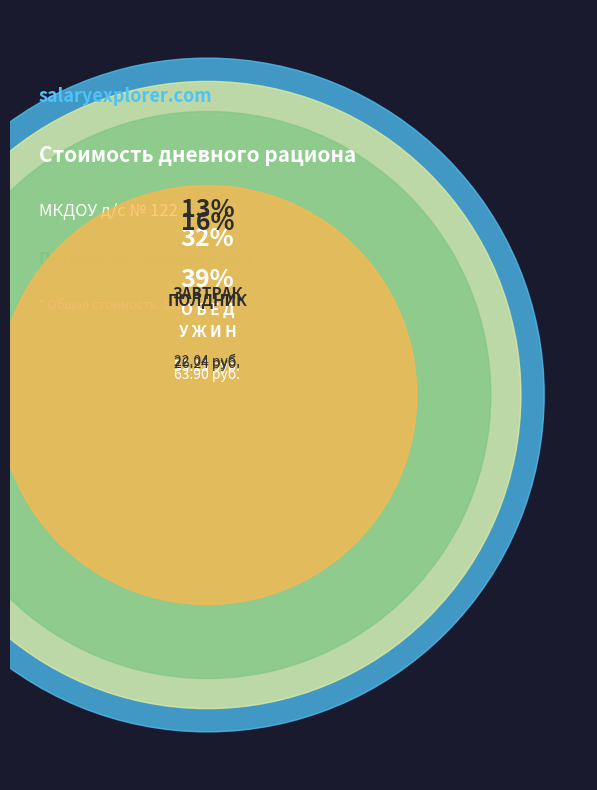

What is the largest slice in the pie chart?

У Ж И Н